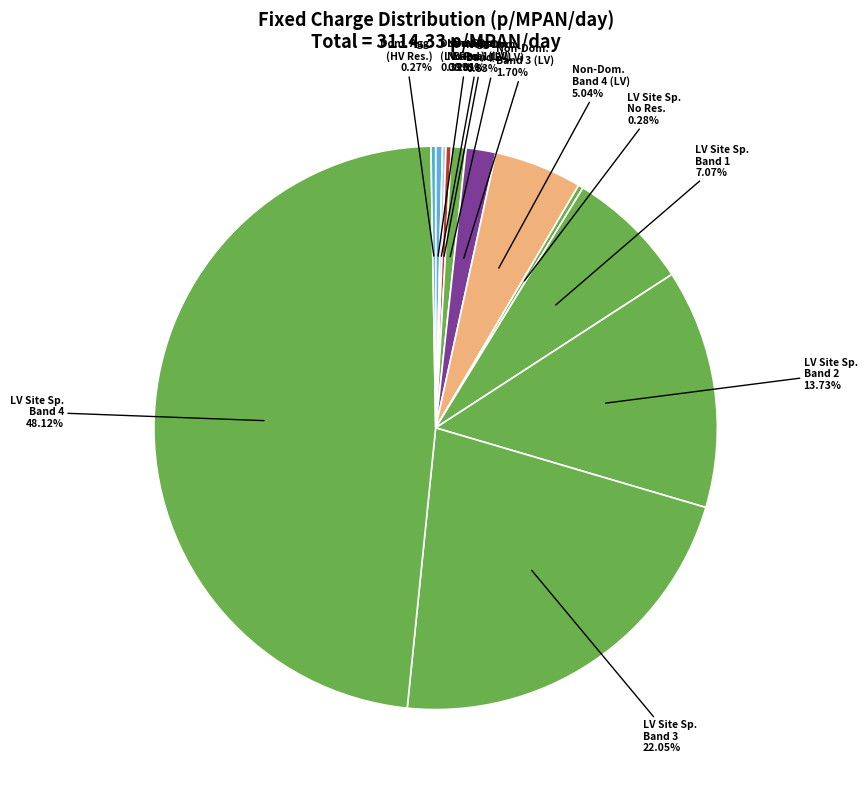

Which has a higher value, LV Site Sp. Band 1 or LV Site Sp. Band 4?

LV Site Sp. Band 4